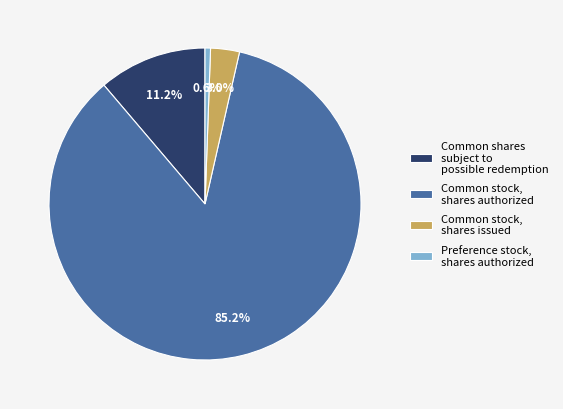

What percentage is the Common shares subject to possible redemption slice, to the nearest percent?

11%